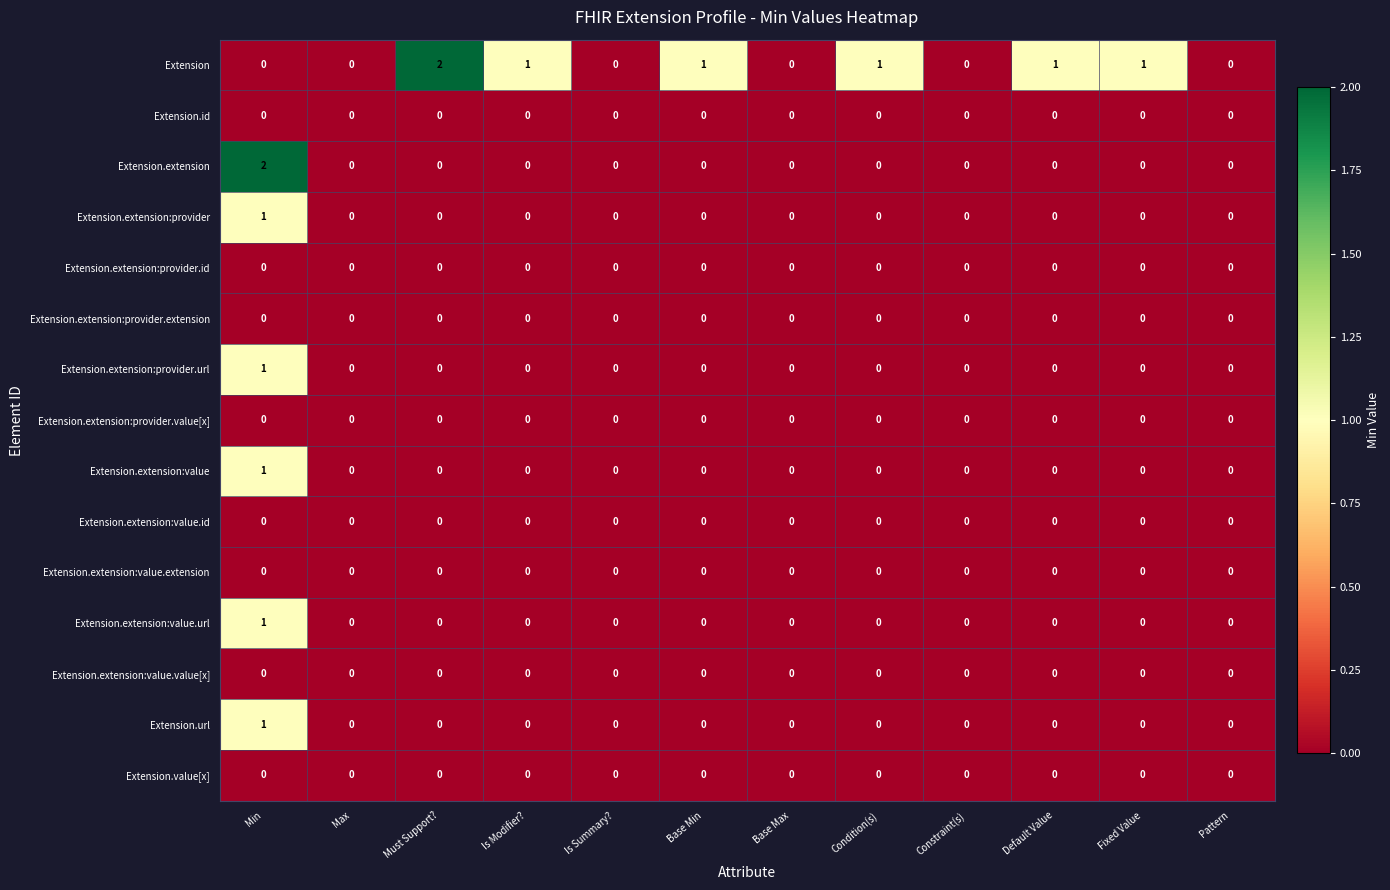

Which series has the largest total across all categories?

Extension